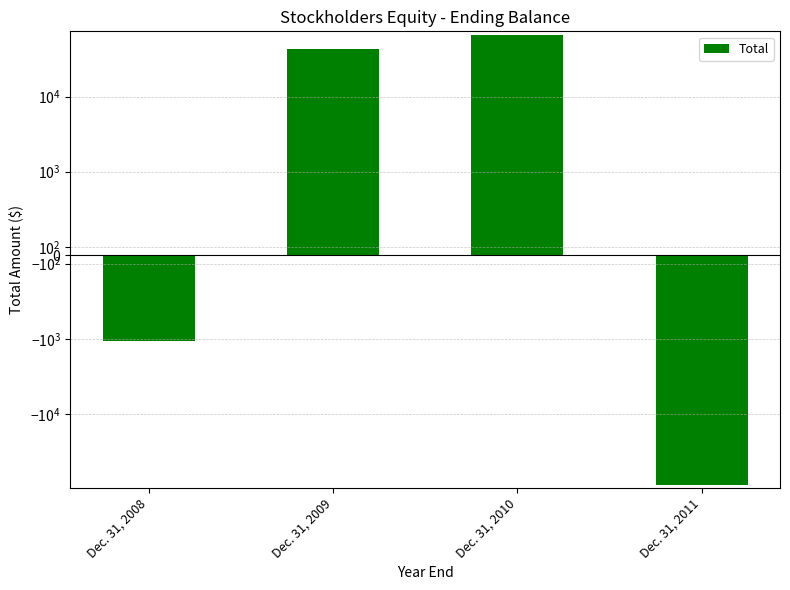

How many values exceed 43129?

1